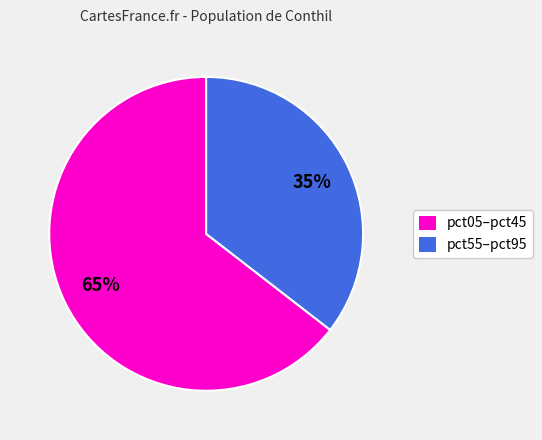

How many segments does this pie chart have?

2